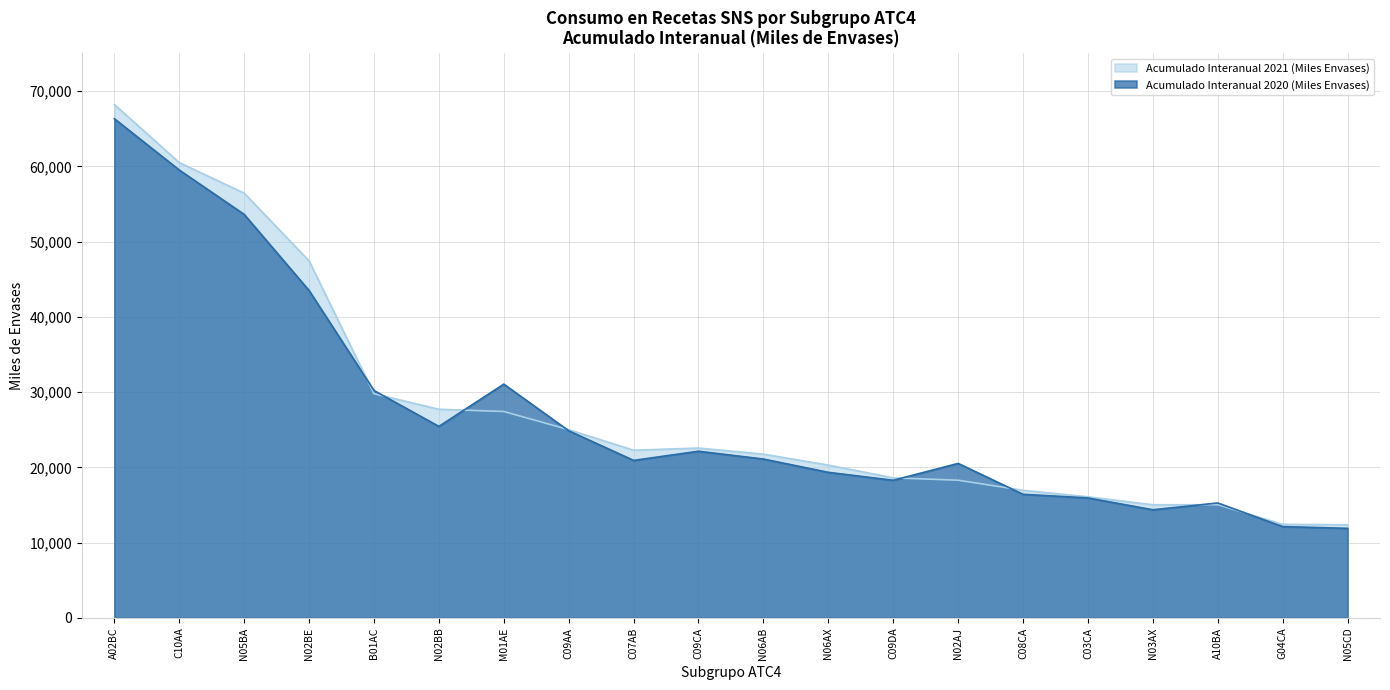

How many data points in Acumulado Interanual 2020 (Miles Envases) are above 21110?

10